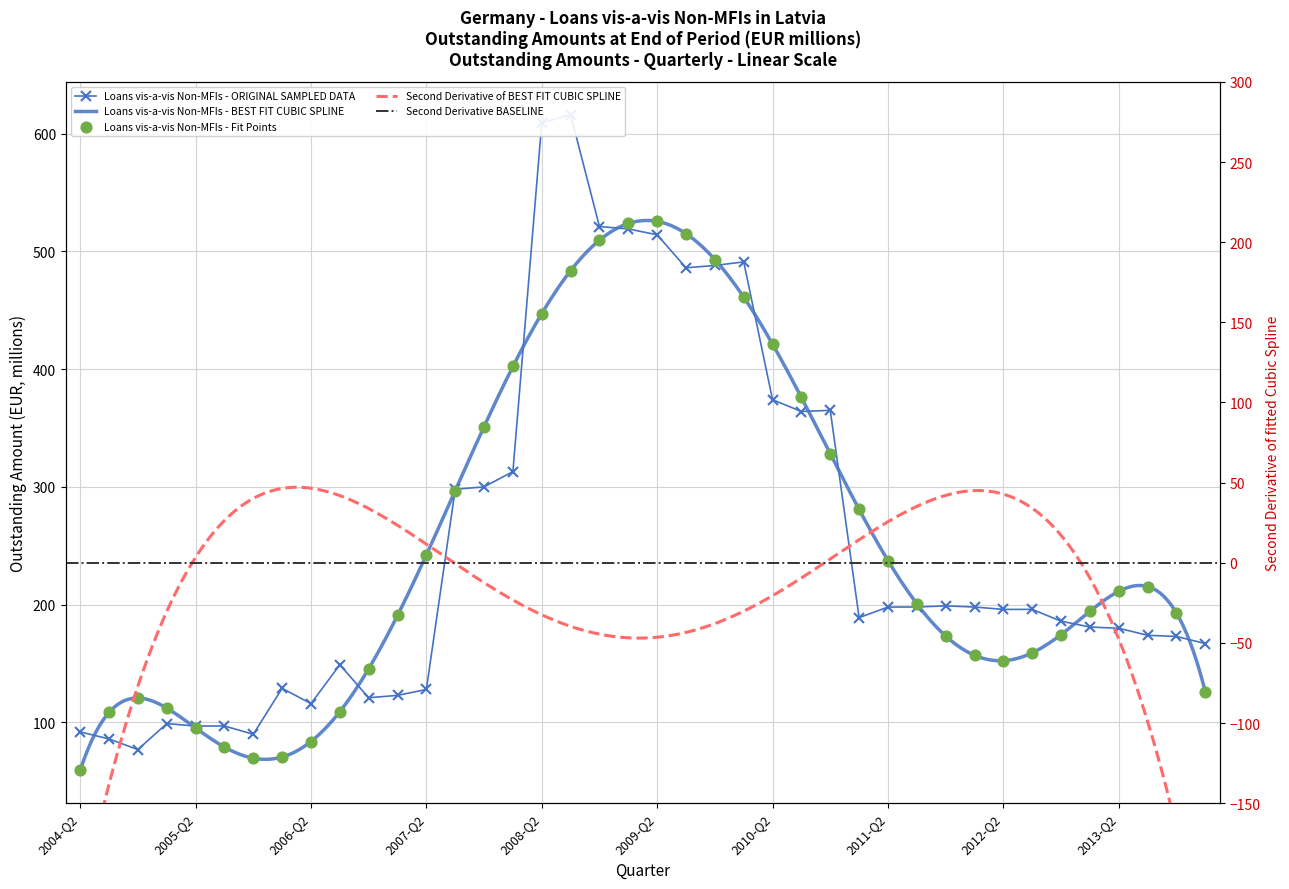

What is the ratio of the value at 2005-Q1 to the value at 2004-Q3?

1.2